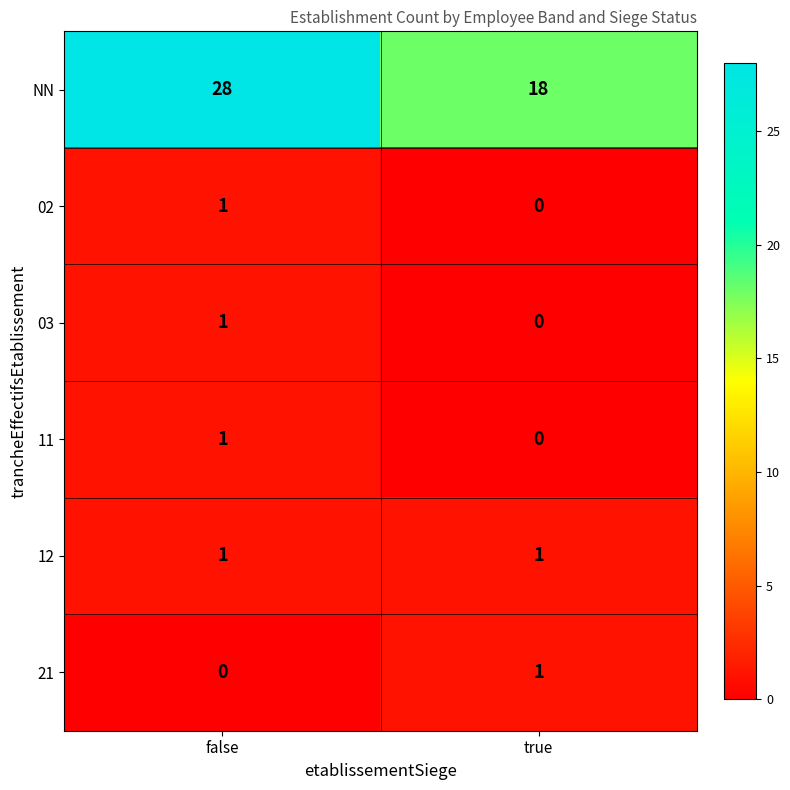

List the labels in order of 03 value, smallest first.

true, false